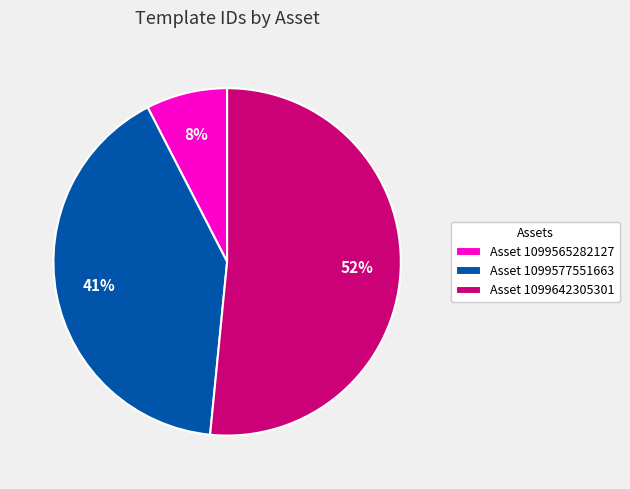

Rank the categories by value from lowest to highest.

Asset 1099565282127, Asset 1099577551663, Asset 1099642305301